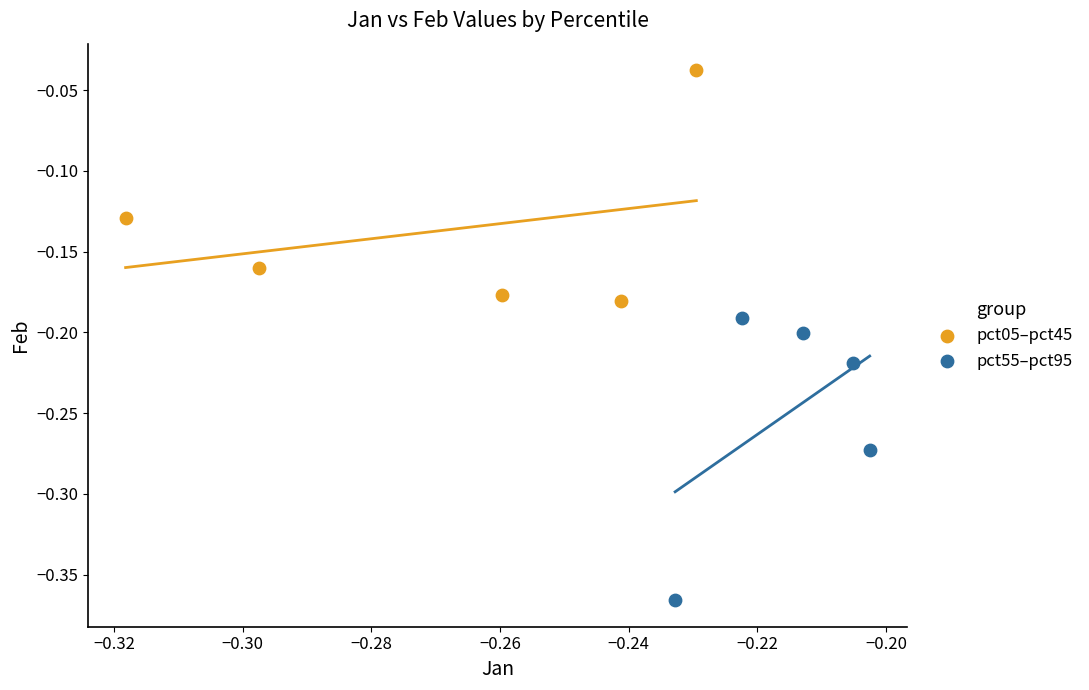

Which series reaches the maximum Y coordinate?

pct05–pct45